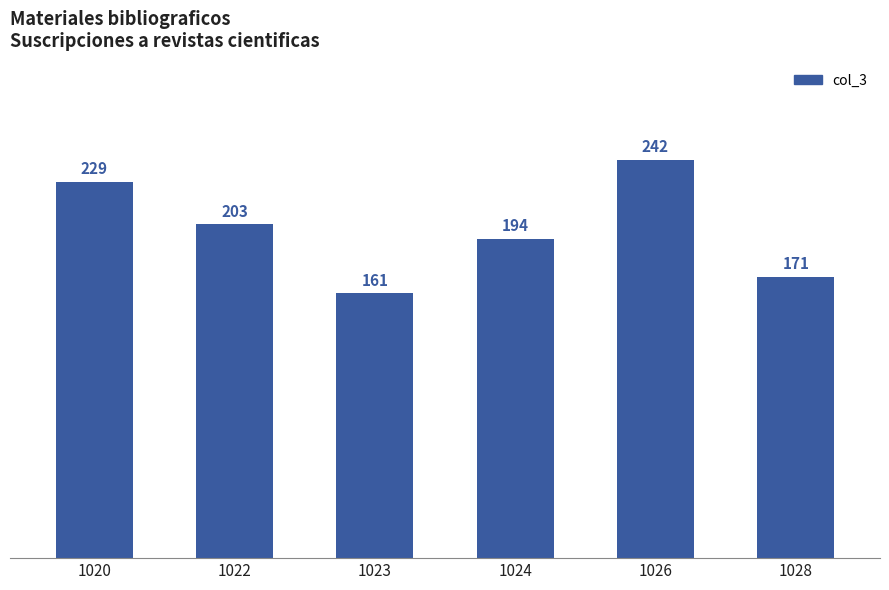

Reading right to left, extract all data points from this chart.

1028=171	1026=242	1024=194	1023=161	1022=203	1020=229